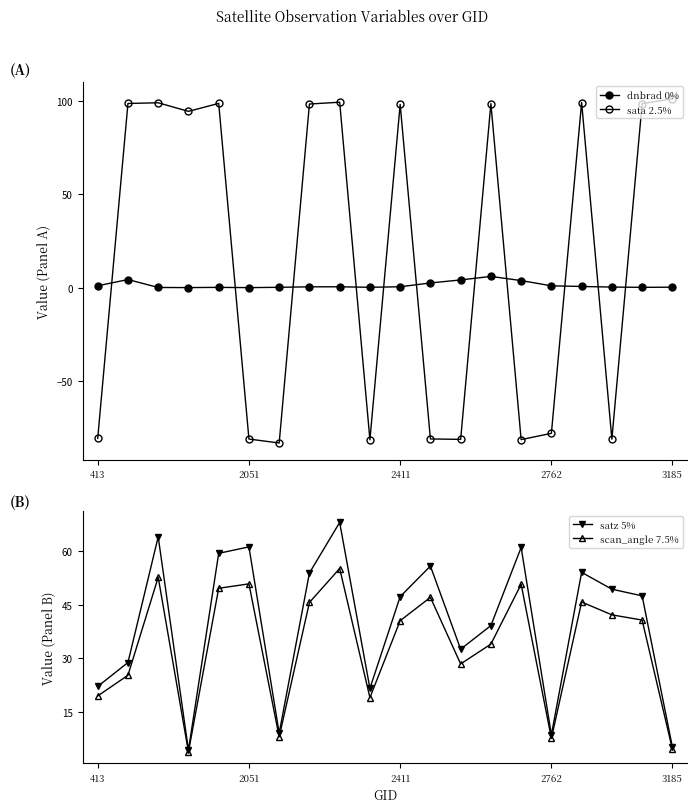

How many series are shown in this chart?

4